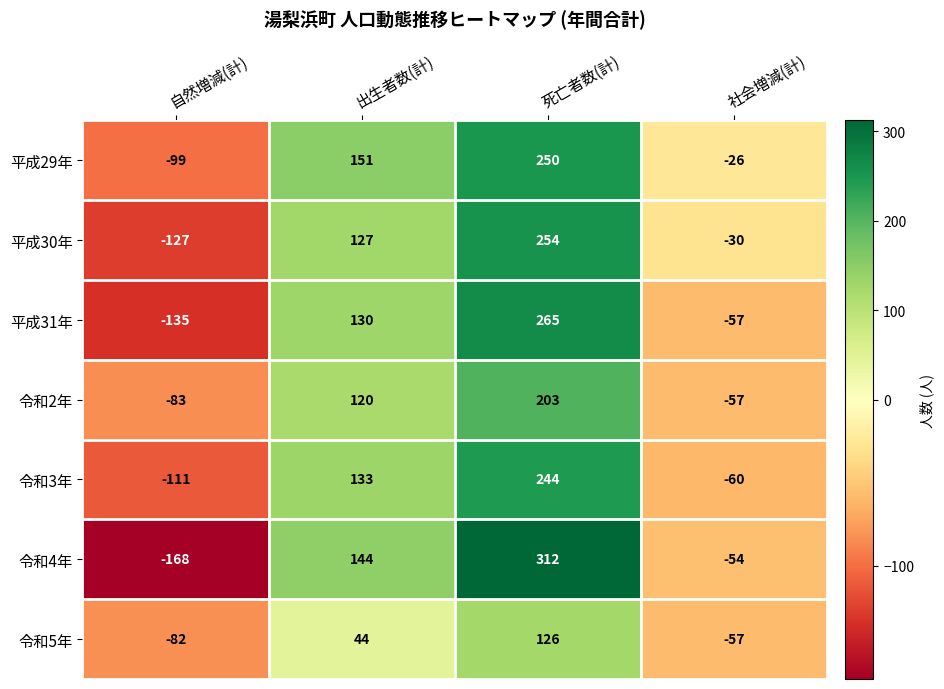

List the series in order of their peak value, lowest first.

令和5年, 令和2年, 令和3年, 平成29年, 平成30年, 平成31年, 令和4年